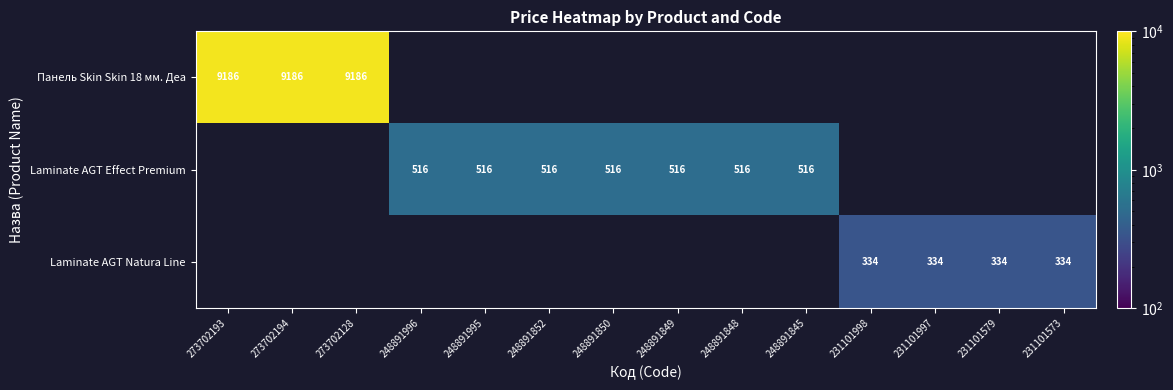

What is the greatest value displayed?

9185.9